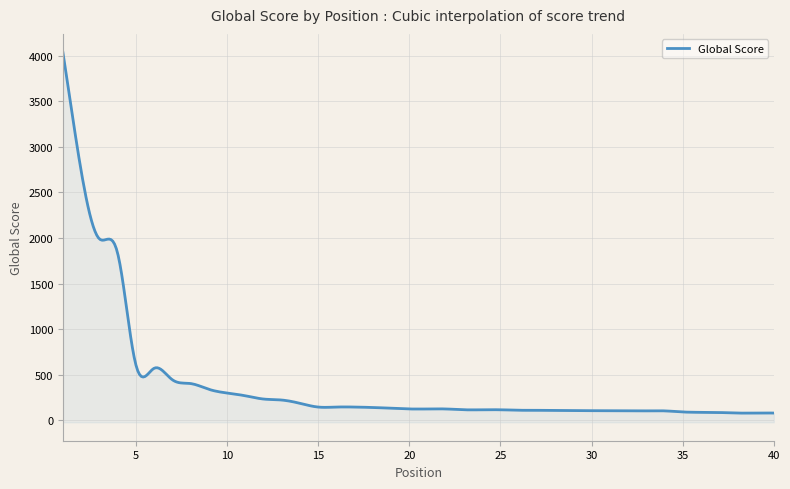

What is the sum of all values?

17016